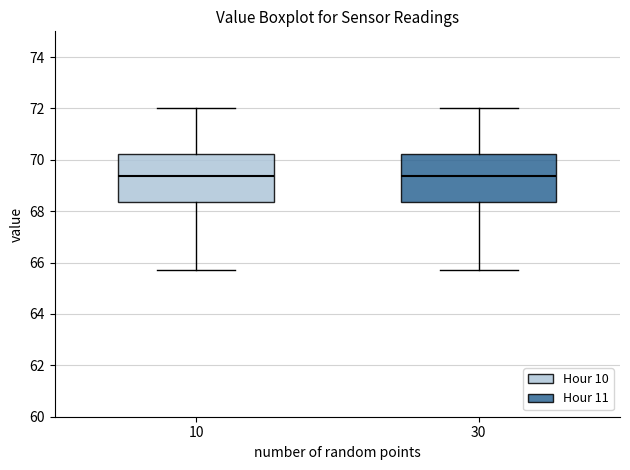

Where does the lower whisker of the box at x = 30 end on the y-axis? The values are not printed on the chart, so give them approximately, as read against the axis.

65.8